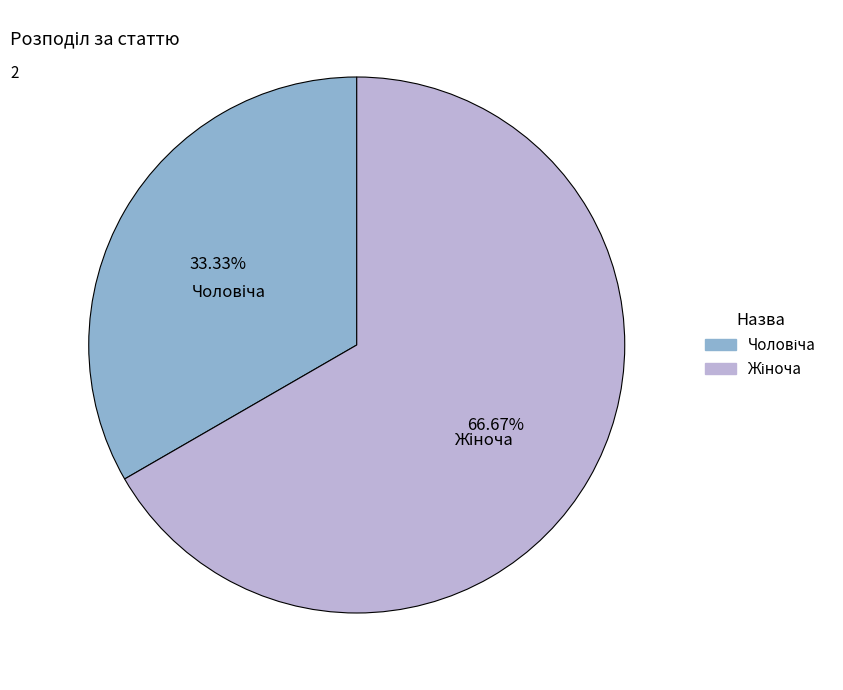

Does any single category account for the majority?

Yes